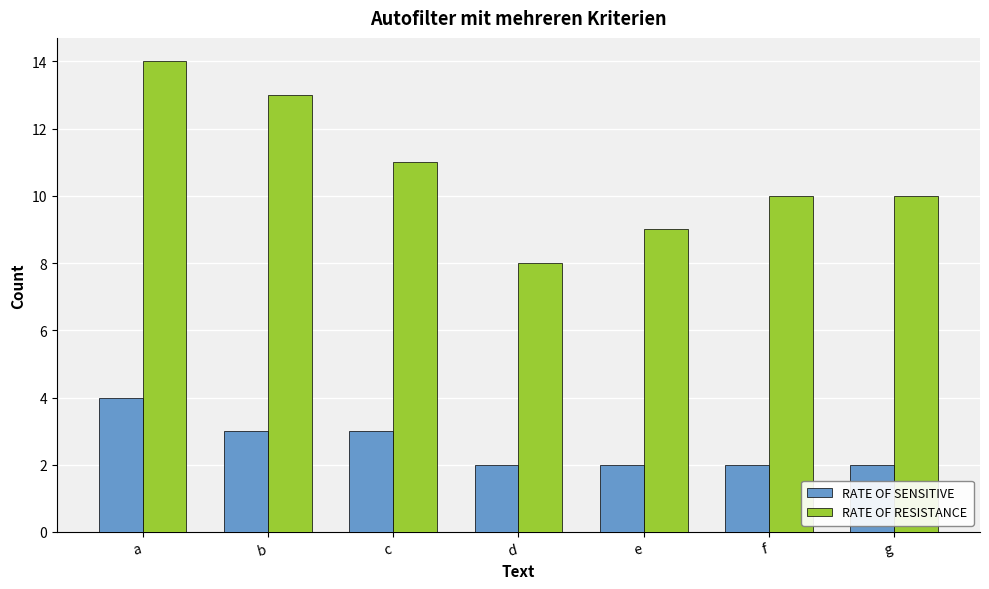

The RATE OF SENSITIVE series shows 4 at a. True or false?

True